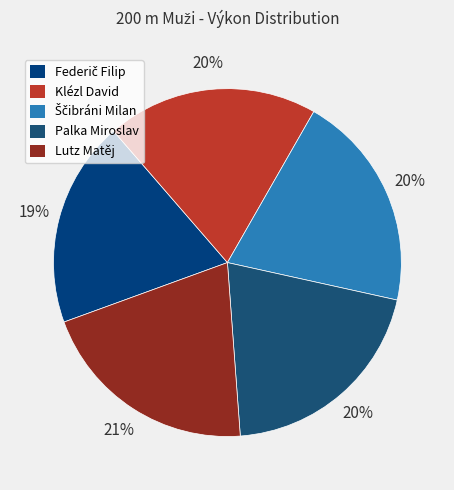

What is the largest slice in the pie chart?

Lutz Matěj